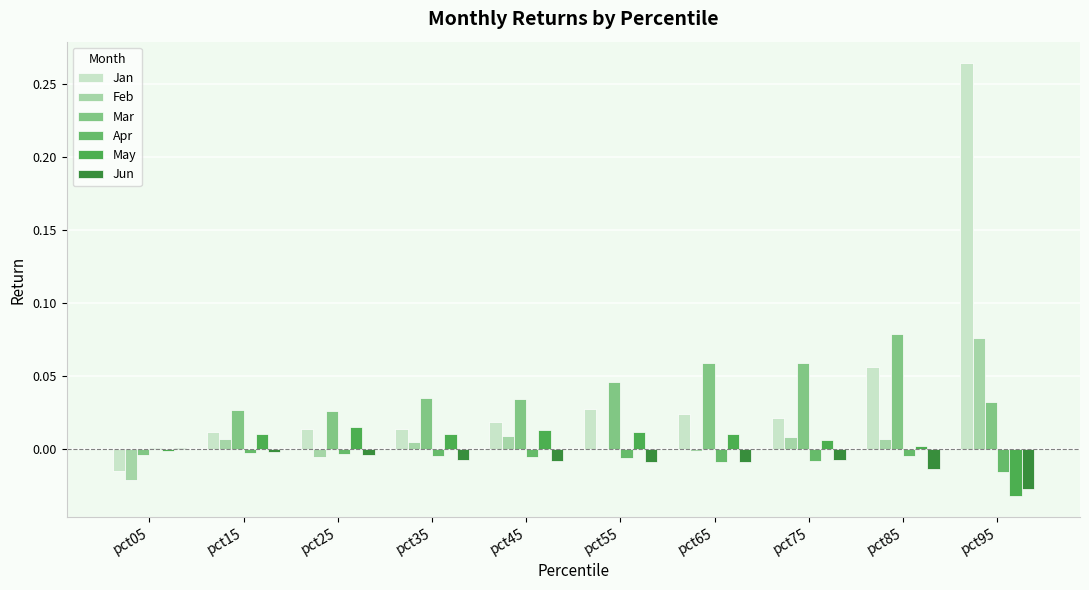

Is the value of Feb at pct85 greater than the value of May at pct05?

Yes